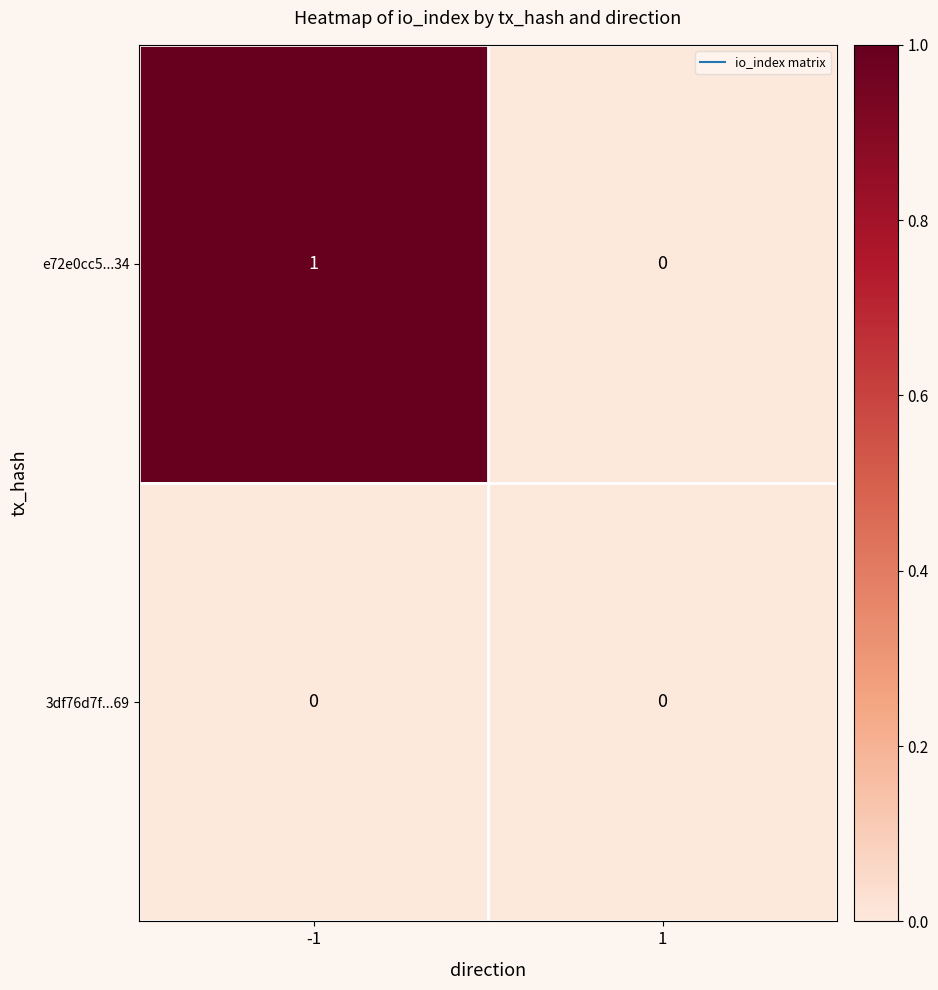

Which series has the largest total across all categories?

e72e0cc5...34